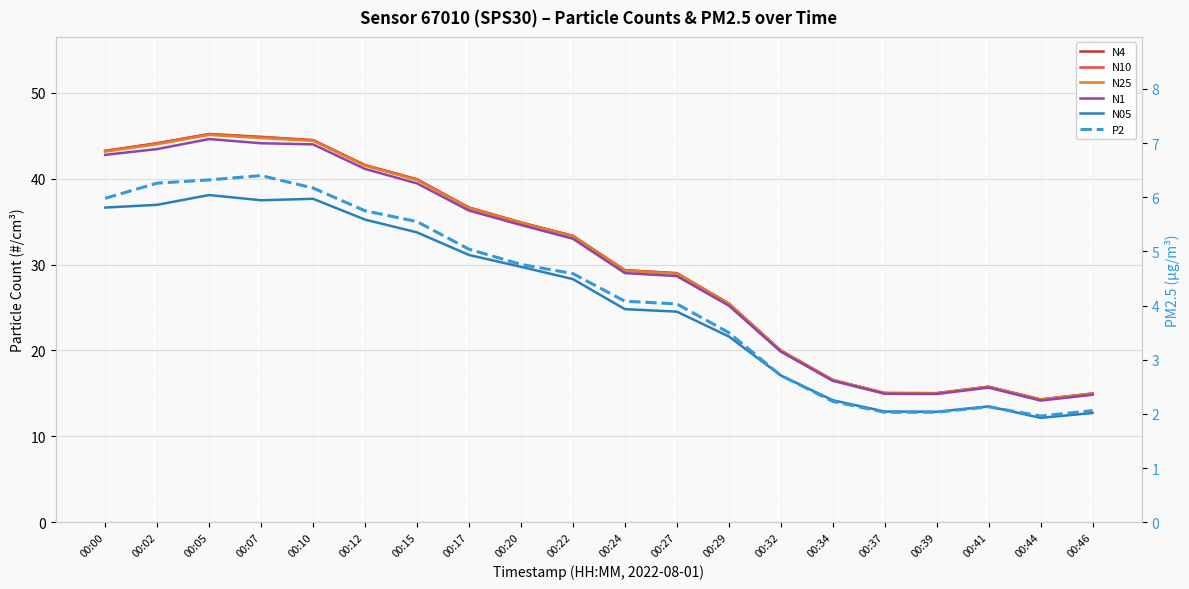

Is it true that N1 equals 15.6 at 00:27?

False